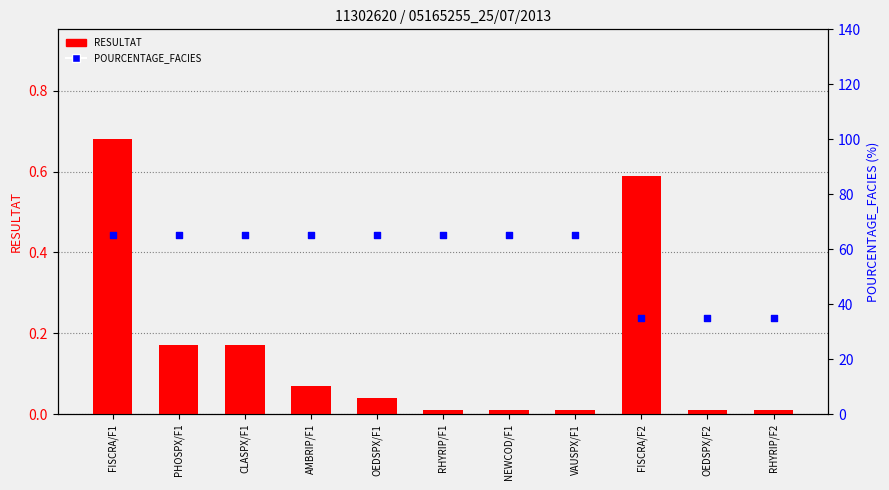

What are all the series names shown in the legend?

RESULTAT, POURCENTAGE_FACIES